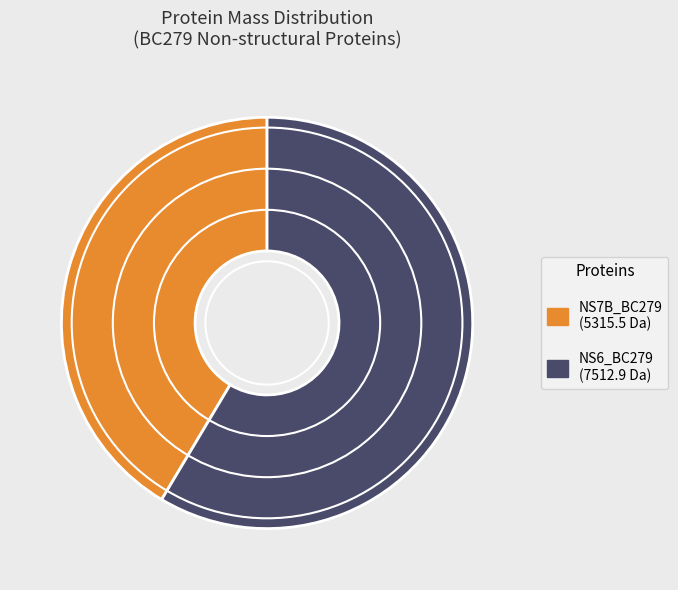

Approximately how many times larger is the value at NS7B_BC279 compared to NS6_BC279?

0.7